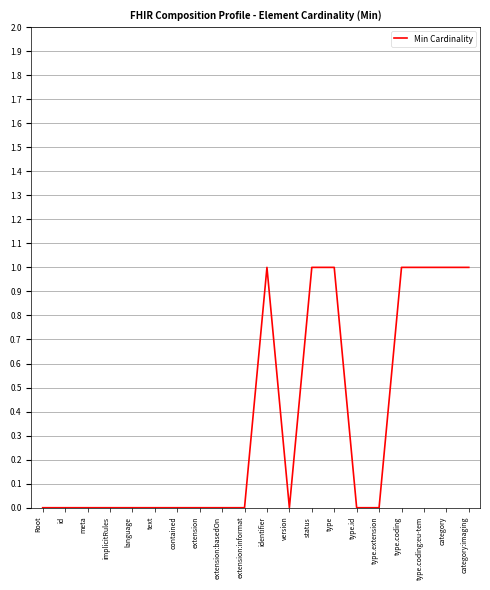

What position from the left is extension:informat?

10